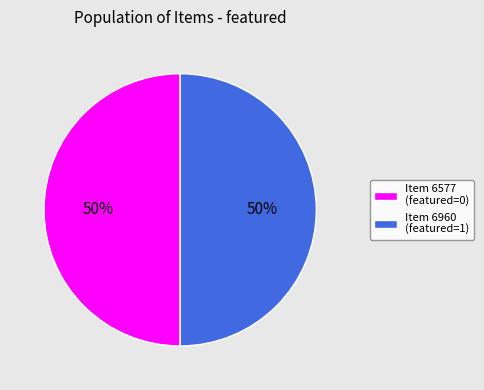

Do Item 6577 (featured=0) and Item 6960 (featured=1) together represent more than half of the pie?

Yes